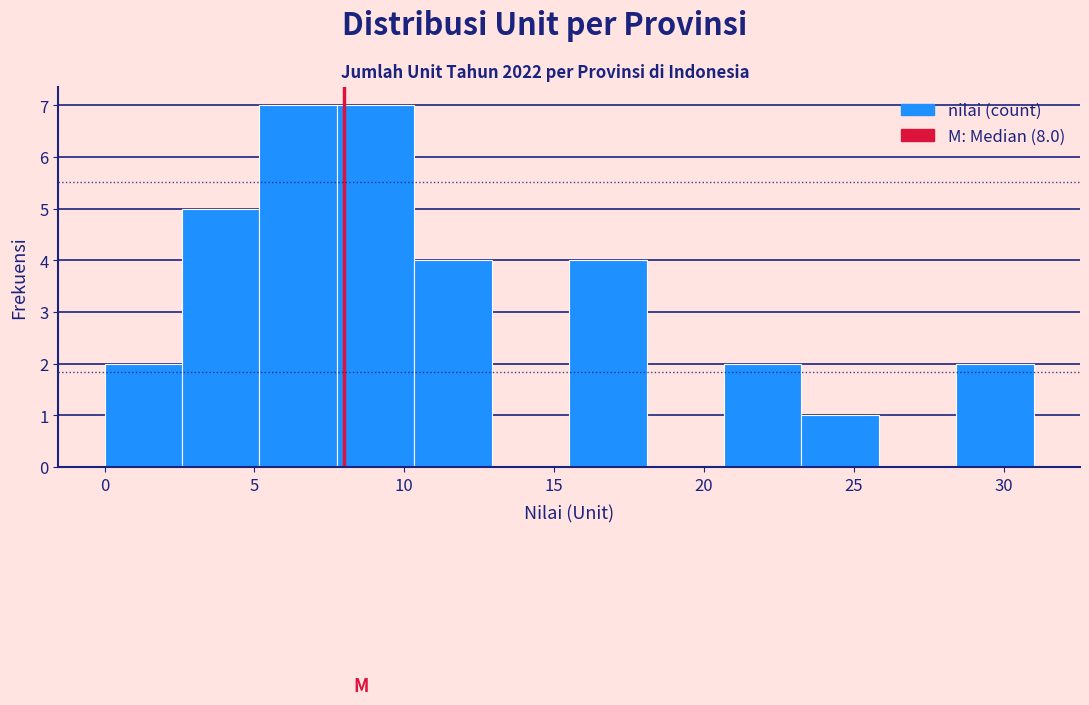

Reading left to right, transcribe this chart: for each bar, give the range it covers on the x-axis and its height. Neither the bar edges nor the heights are printed on the chart, so give them approximately, as read against the axes.

0.0 to 2.5: 2
2.5 to 5.0: 5
5.0 to 8.0: 7
8.0 to 10.5: 7
10.5 to 13.0: 4
13.0 to 15.5: 0
15.5 to 18.0: 4
18.0 to 20.5: 0
20.5 to 23.5: 2
23.5 to 26.0: 1
26.0 to 28.5: 0
28.5 to 31.0: 2